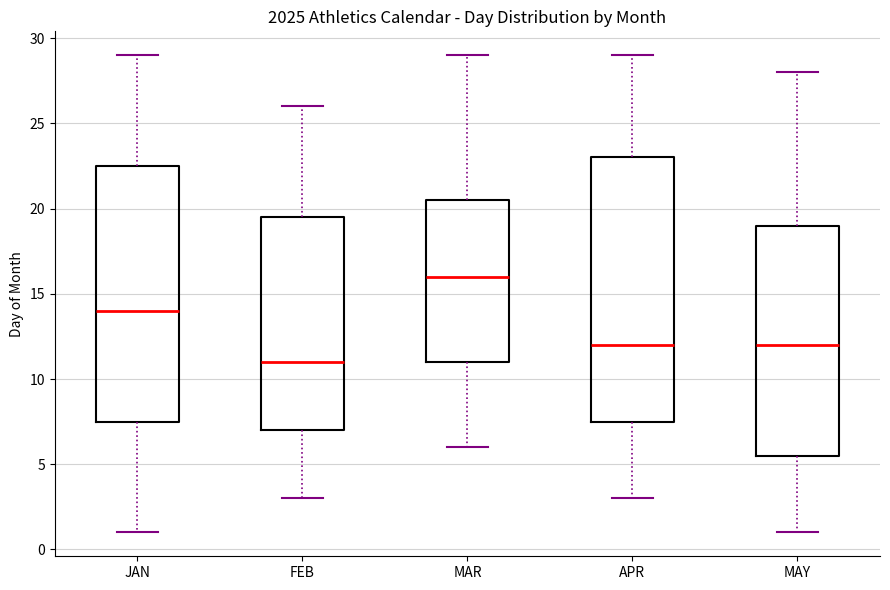

Reading left to right, transcribe this box plot: for each box, give where its median line is, the range the box spans, and where its two whiskers end, as read against the y-axis. The values are not printed on the chart, so give them approximately, as read against the axis.

JAN: median 14.0, box 7.5 to 22.5, whiskers 1.0 to 29.0
FEB: median 11.0, box 7.0 to 19.5, whiskers 3.0 to 26.0
MAR: median 16.0, box 11.0 to 20.5, whiskers 6.0 to 29.0
APR: median 12.0, box 7.5 to 23.0, whiskers 3.0 to 29.0
MAY: median 12.0, box 5.5 to 19.0, whiskers 1.0 to 28.0